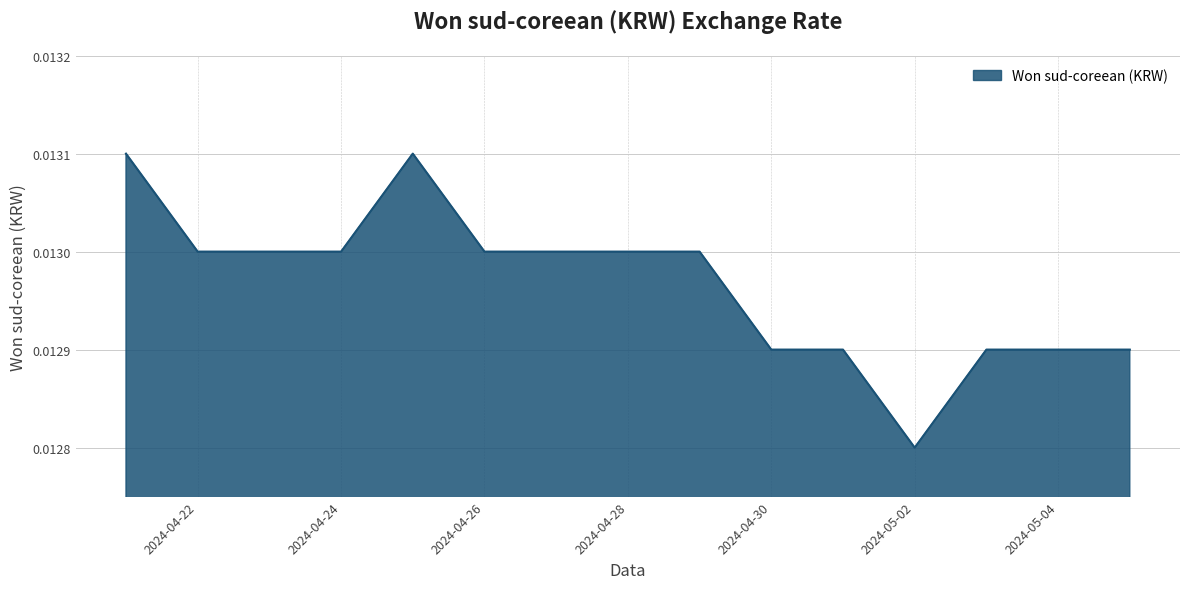

List the labels in order of value, smallest first.

2024-05-02, 2024-04-30, 2024-05-01, 2024-05-03, 2024-05-04, 2024-05-05, 2024-04-22, 2024-04-23, 2024-04-24, 2024-04-26, 2024-04-27, 2024-04-28, 2024-04-29, 2024-04-21, 2024-04-25